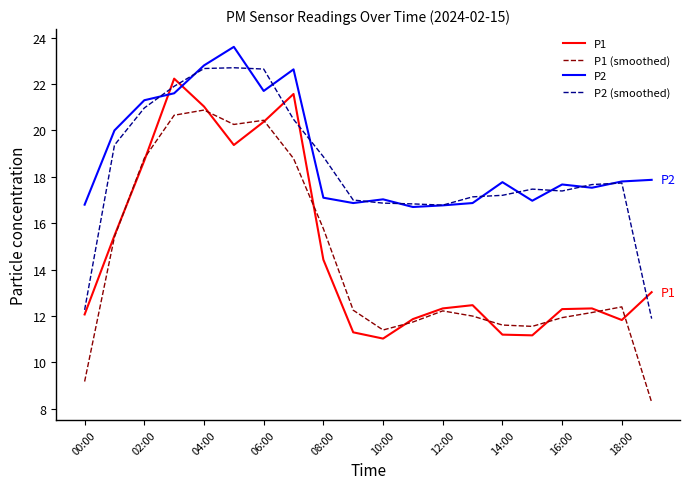

Which series has the largest range (max minus min)?

P1 (smoothed)